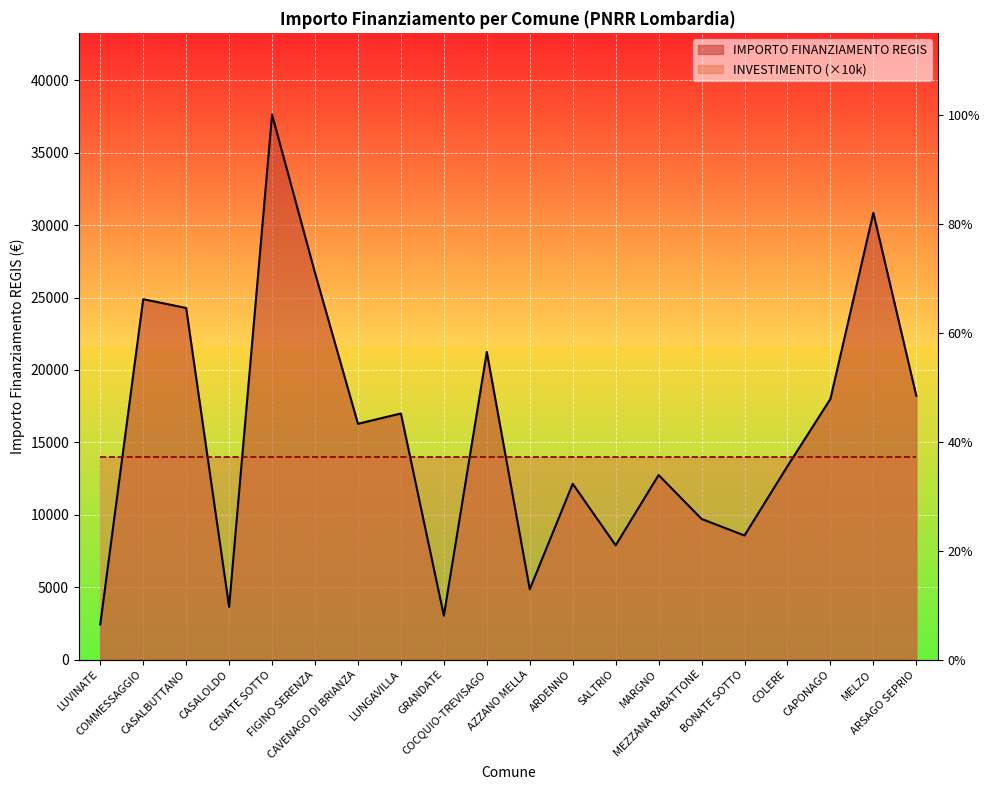

What is the label of the 15th point from the right?

FIGINO SERENZA